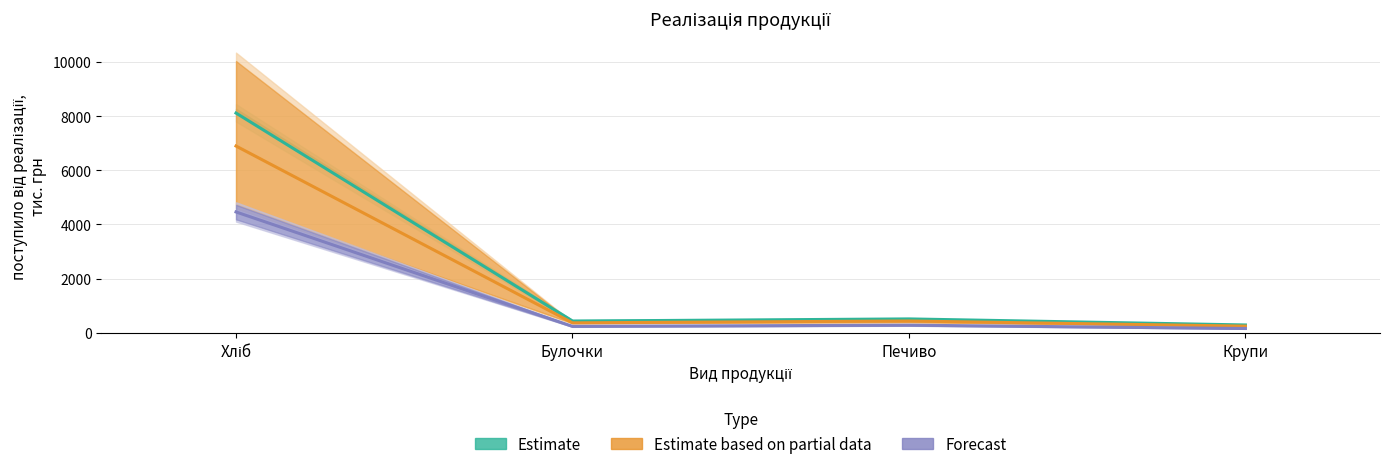

What is the total value across all series at Хліб?

19465.7